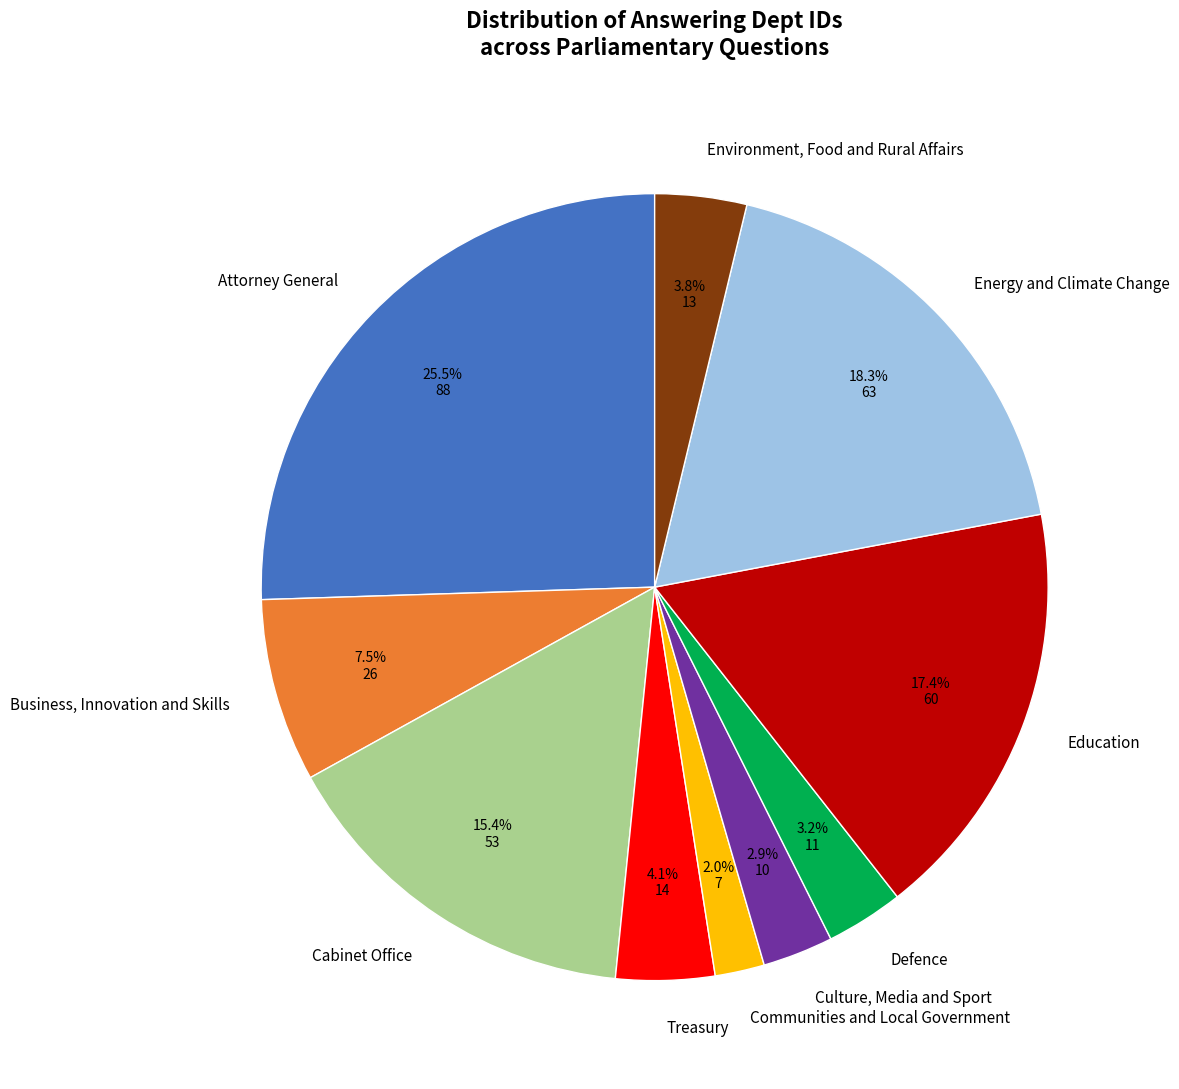

To the nearest percent, what portion does Communities and Local Government represent?

2%